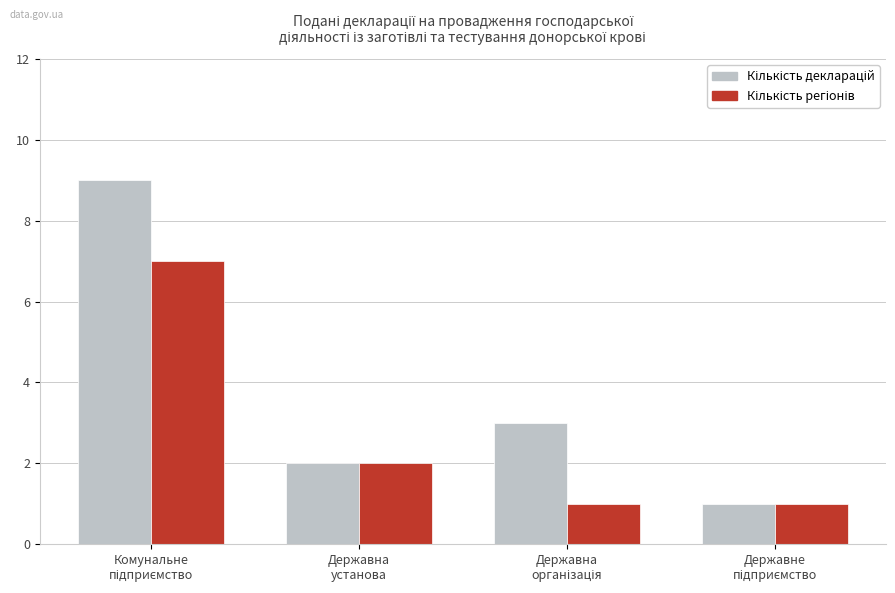

Does the chart contain any negative values?

No